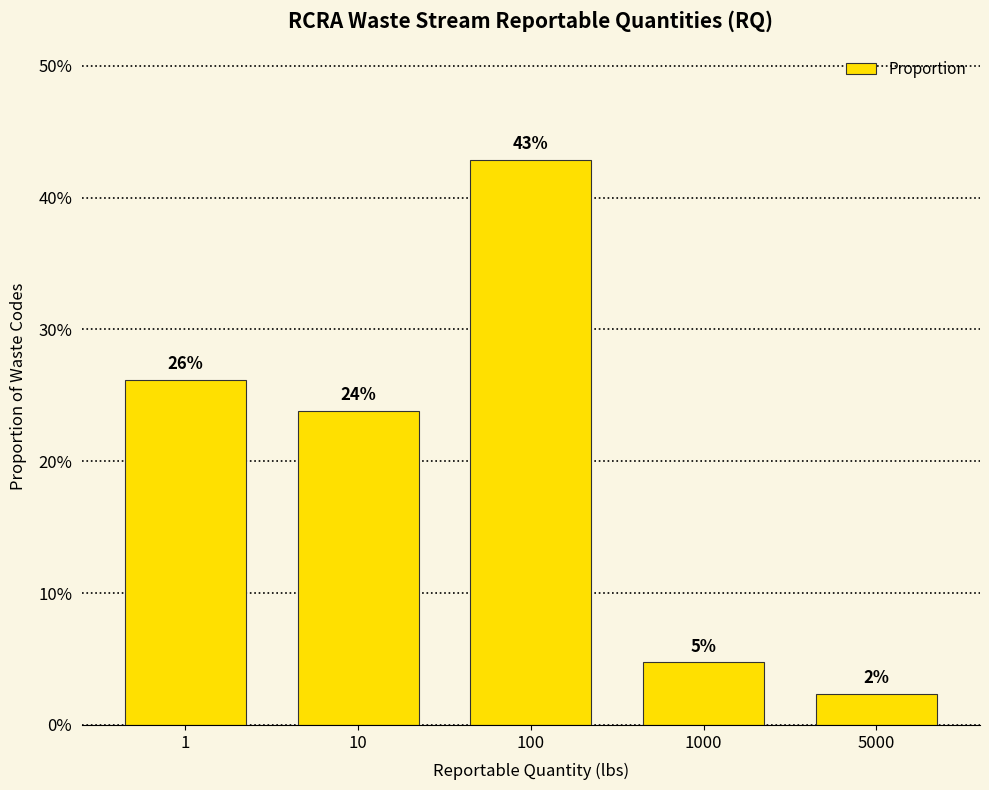

Are the bars horizontal?

No